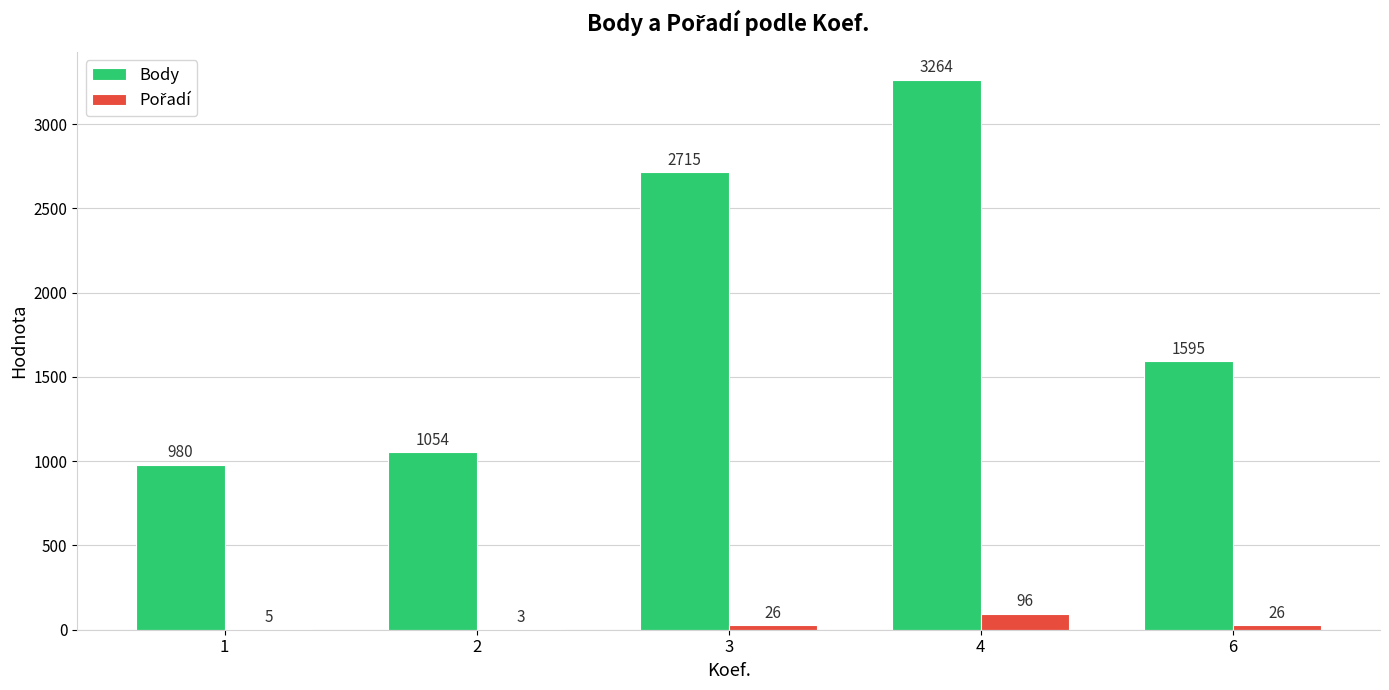

At which label does Body first exceed 1595?

3